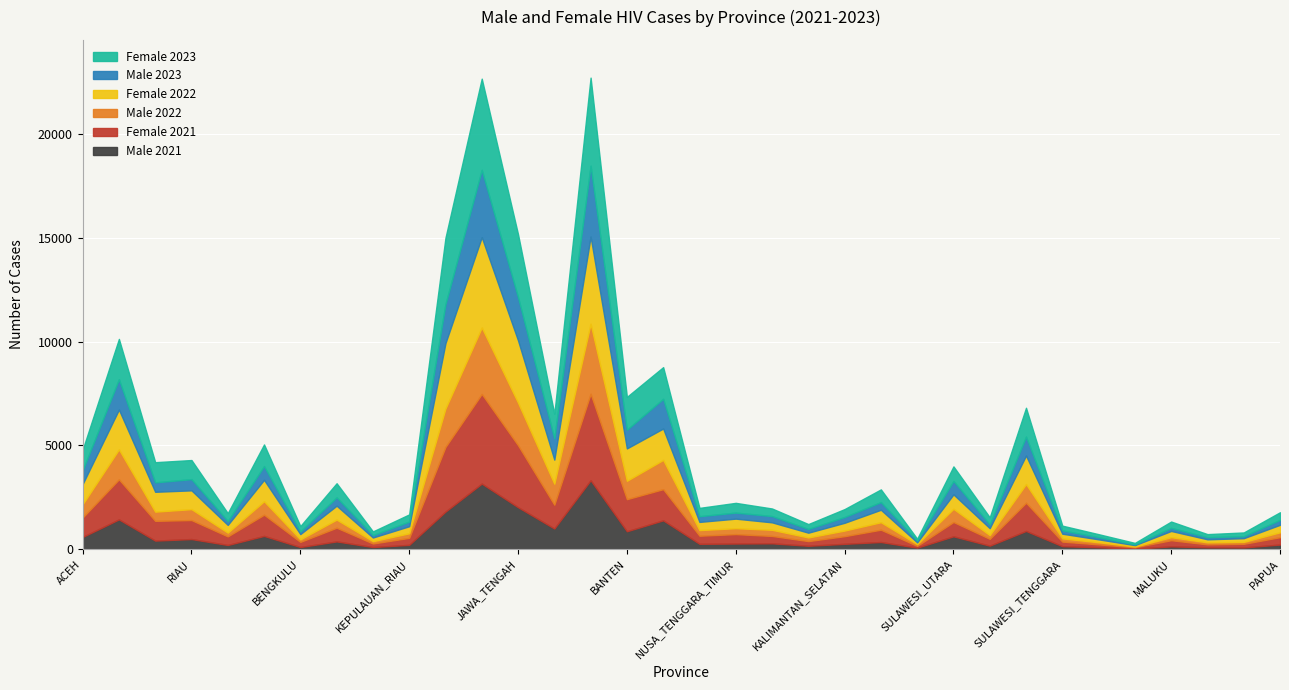

The value of Male 2021 at ACEH is 409. True or false?

False